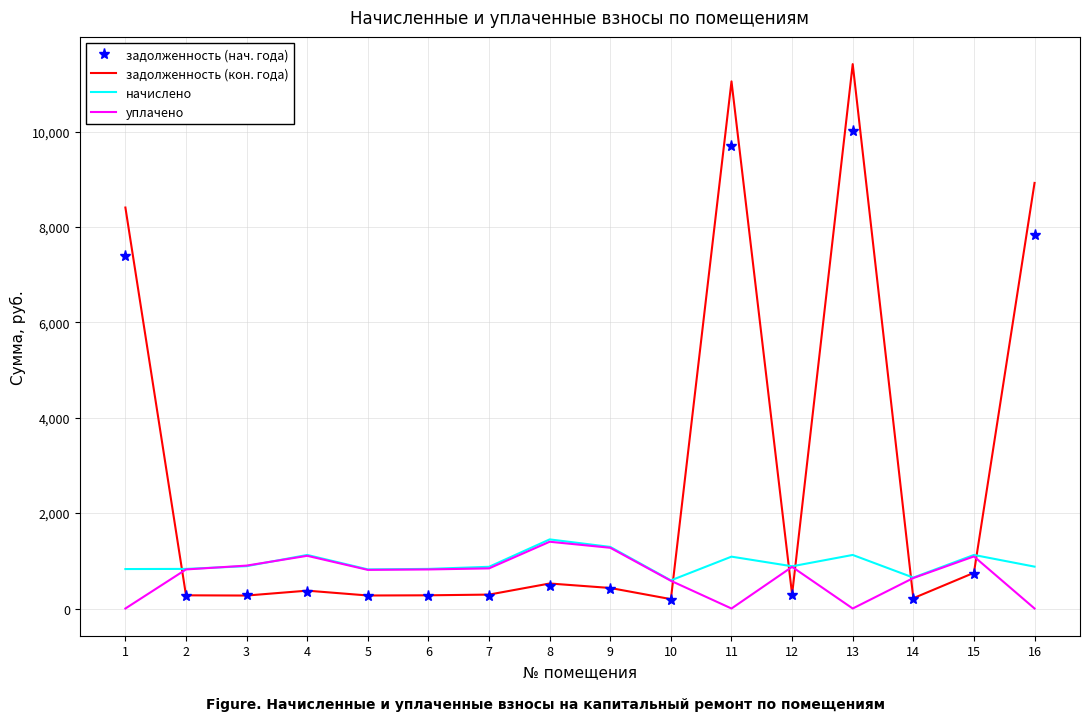

What is the average value of the задолженность (кон. года) series?

2748.9